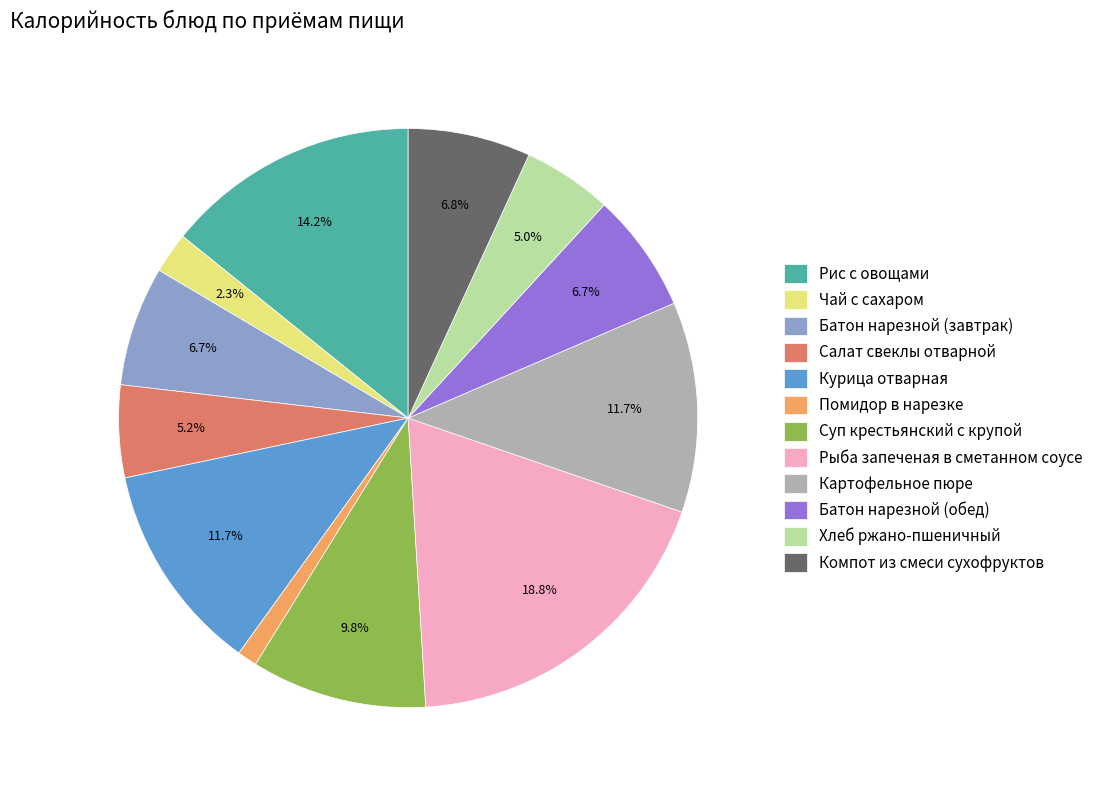

To the nearest percent, what portion does Рыба запеченая в сметанном соусе represent?

19%